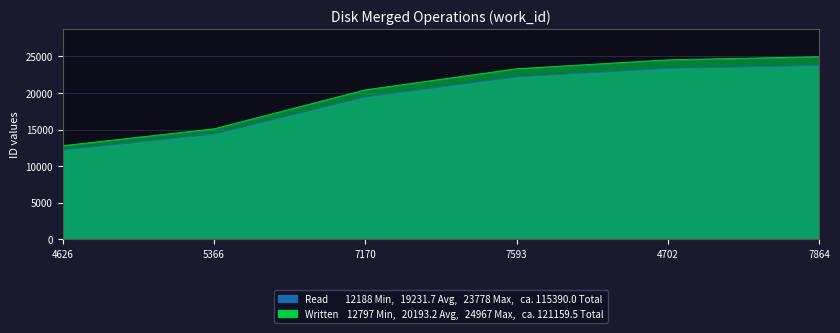

At which label is Written closest to 18882?

7170